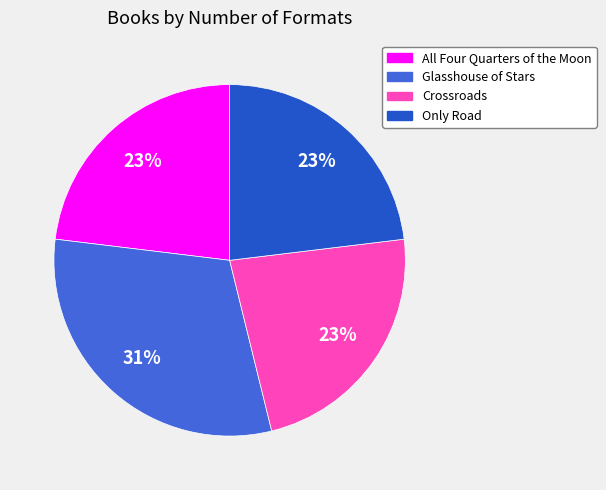

Count the number of slices in the pie.

4